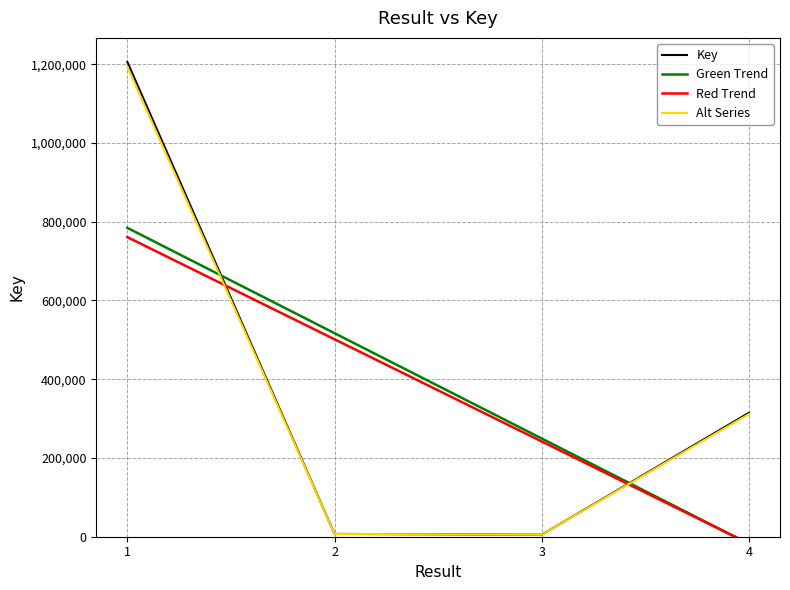

How many values in Red Trend are above zero?

3